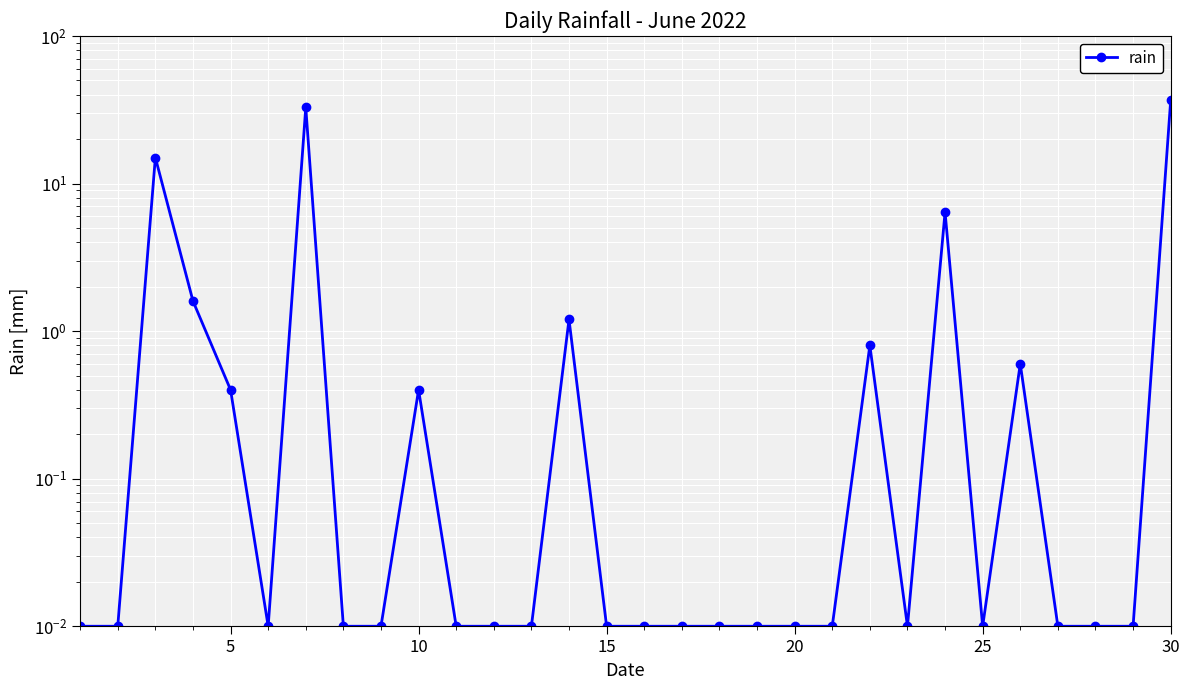

What is the sum of all values?

96.0